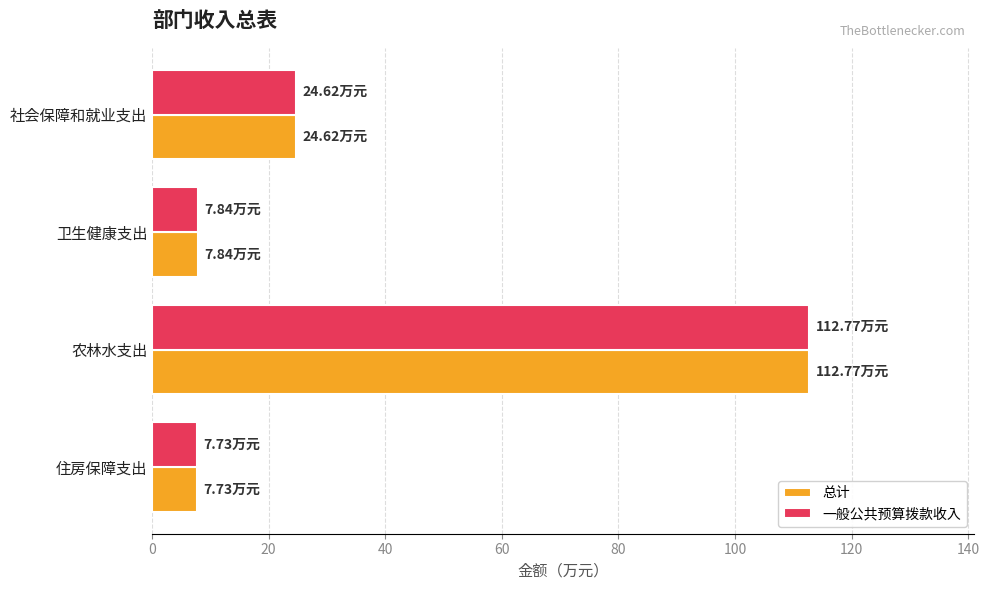

What is the difference between the maximum and second lowest values in the 一般公共预算拨款收入 series?

104.9